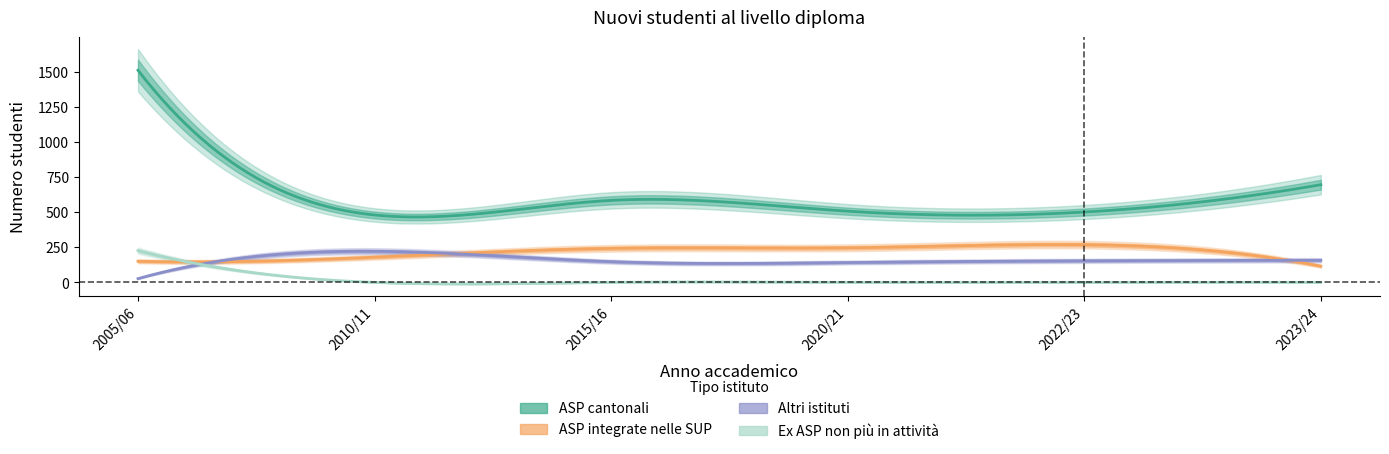

What position from the right is 2022/23?

2